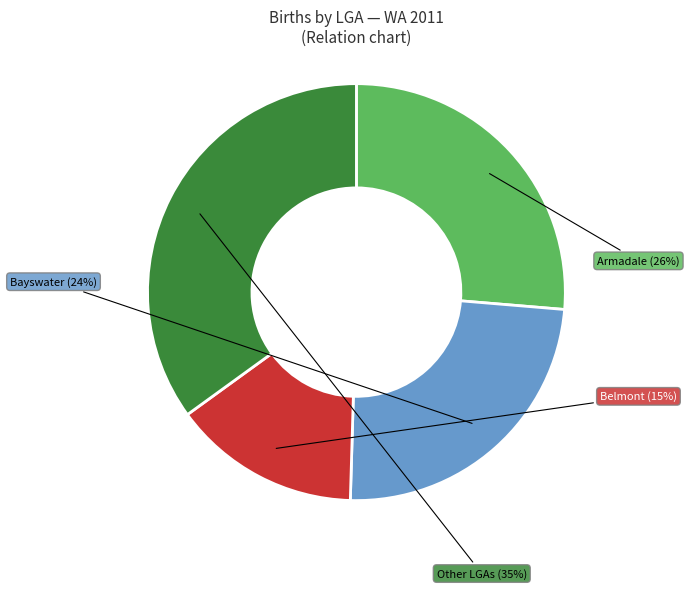

To the nearest percent, what is the difference between the largest and smallest slice percentages?

20%